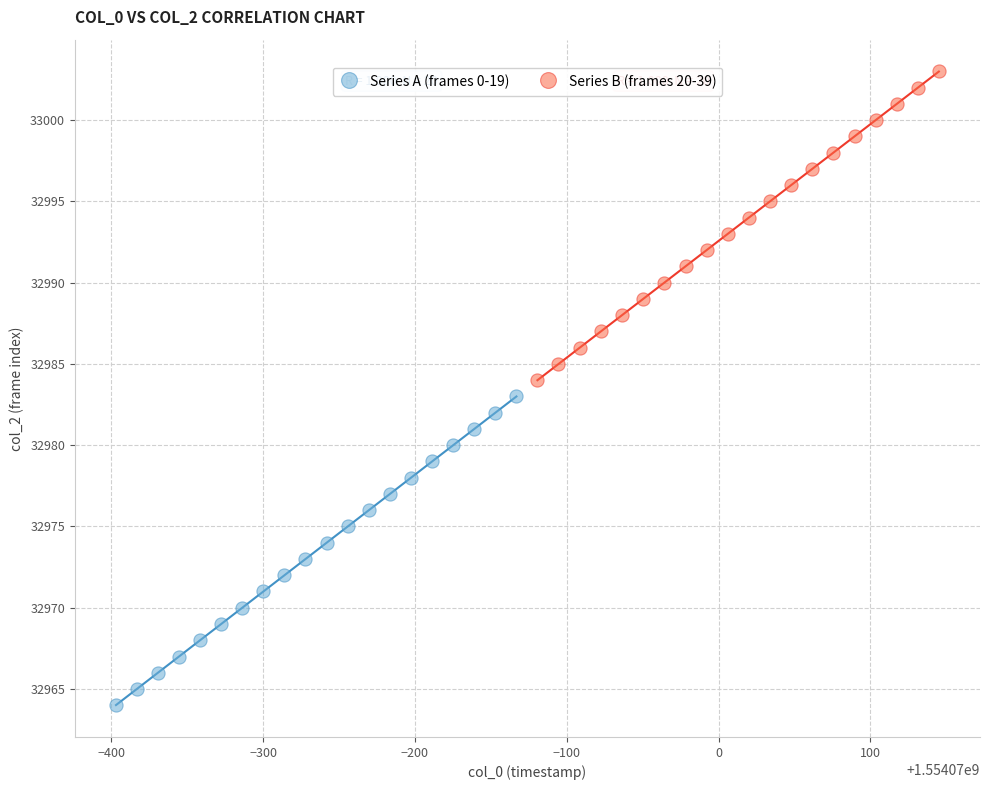

Which series contains the lowest Y value?

Series A (frames 0-19)